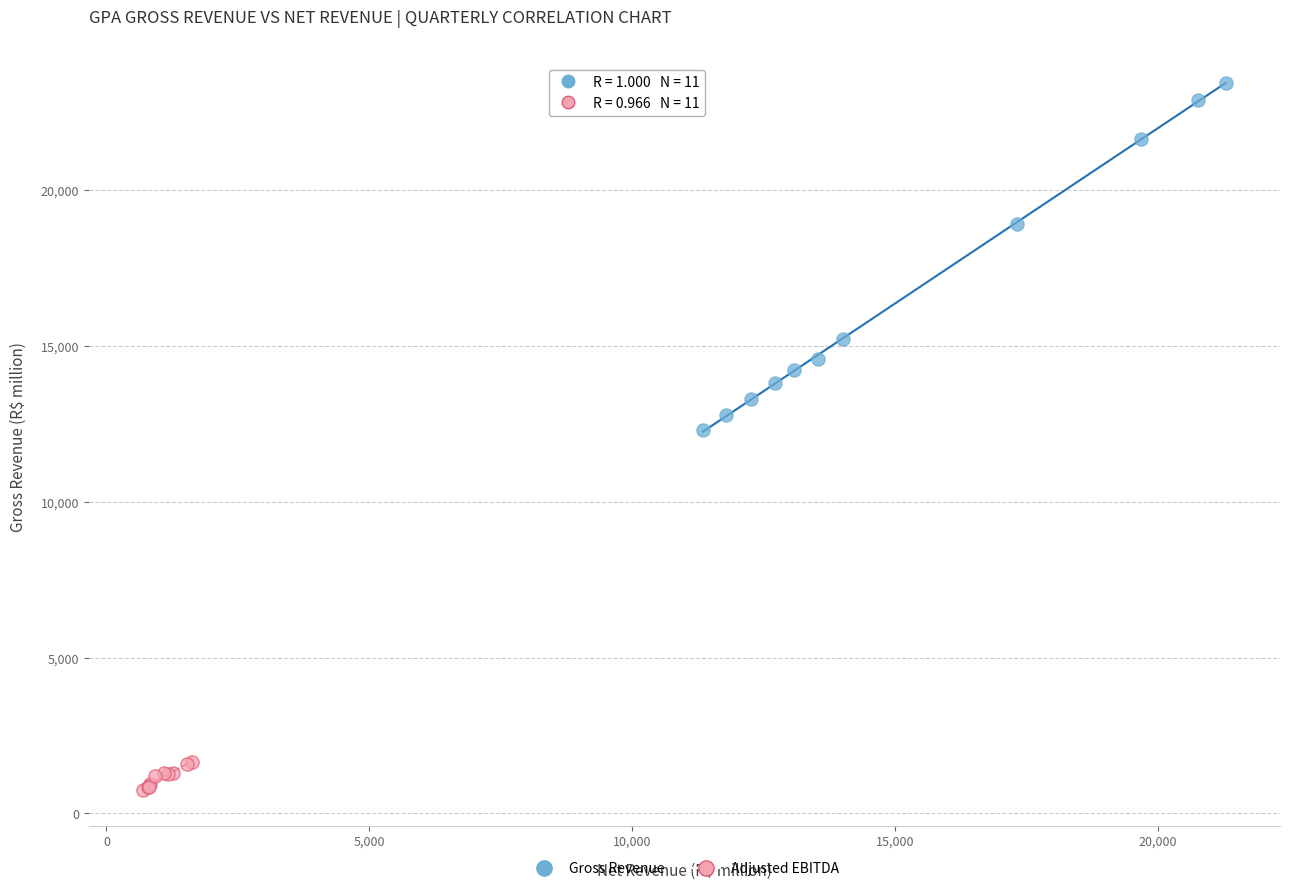

What are all the series names shown in the legend?

Gross Revenue, Adjusted EBITDA